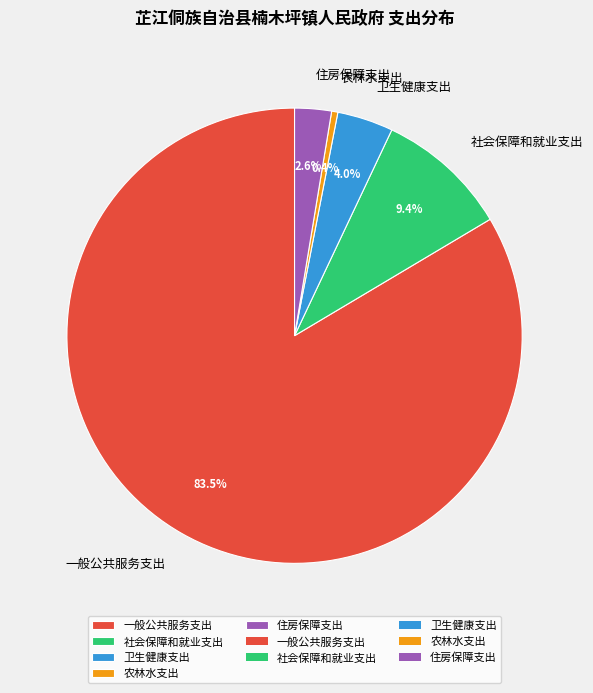

Which has a higher value, 卫生健康支出 or 农林水支出?

卫生健康支出